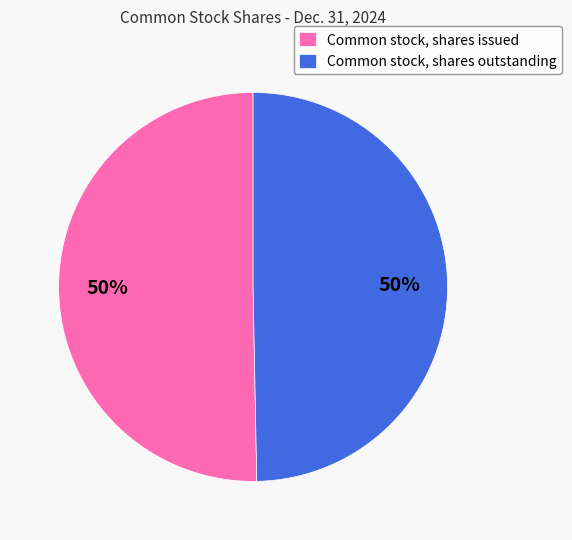

Is it true that Common stock, shares outstanding is 40% of the pie?

False